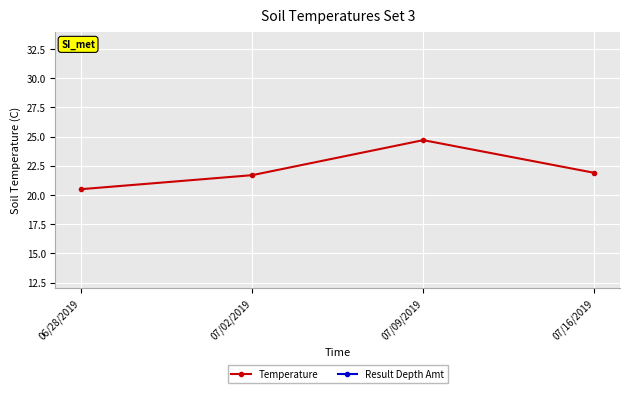

At which label does Temperature reach its minimum?

06/28/2019